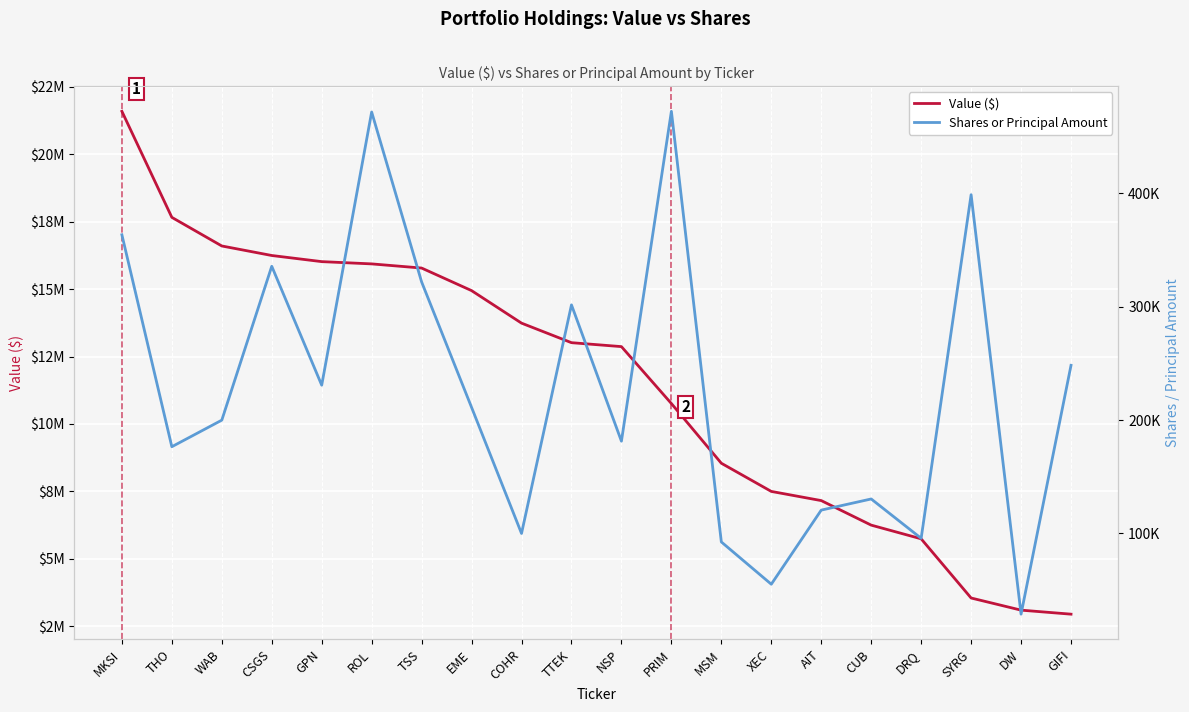

What is the approximate value of Shares or Principal Amount at PRIM?

472262